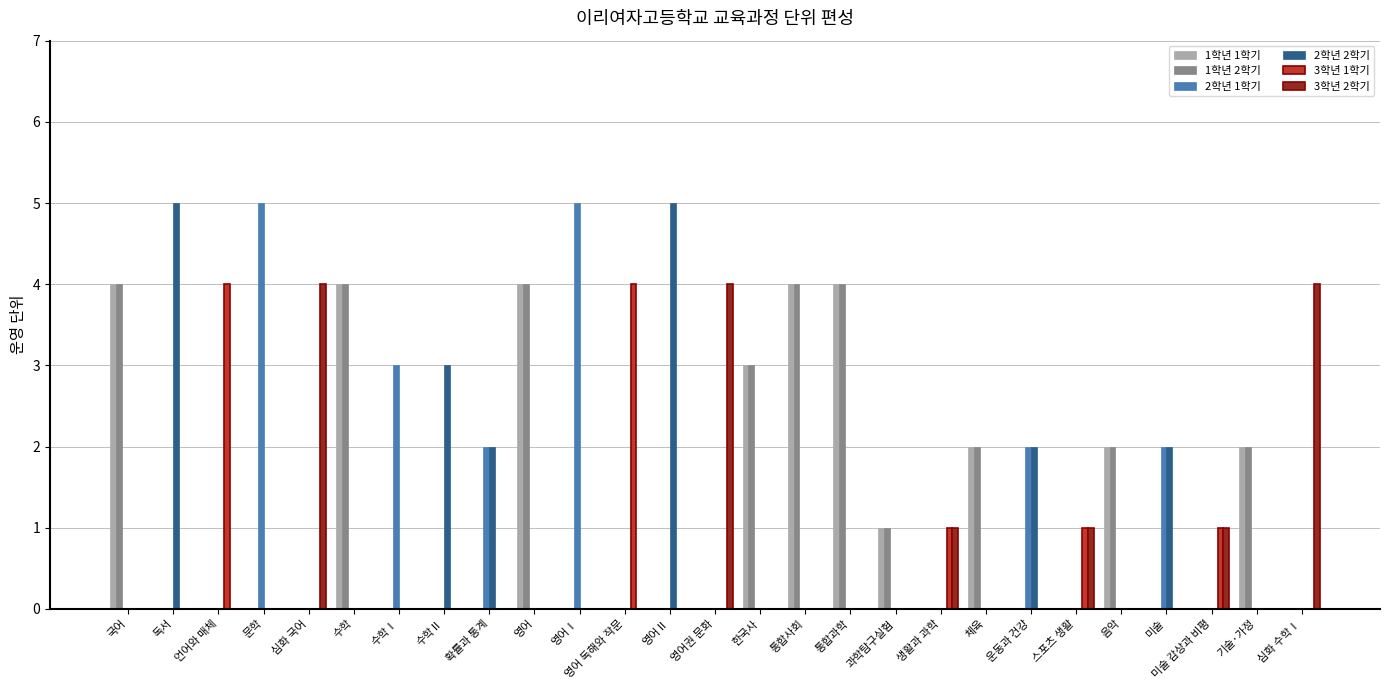

Does the chart contain stacked bars?

No